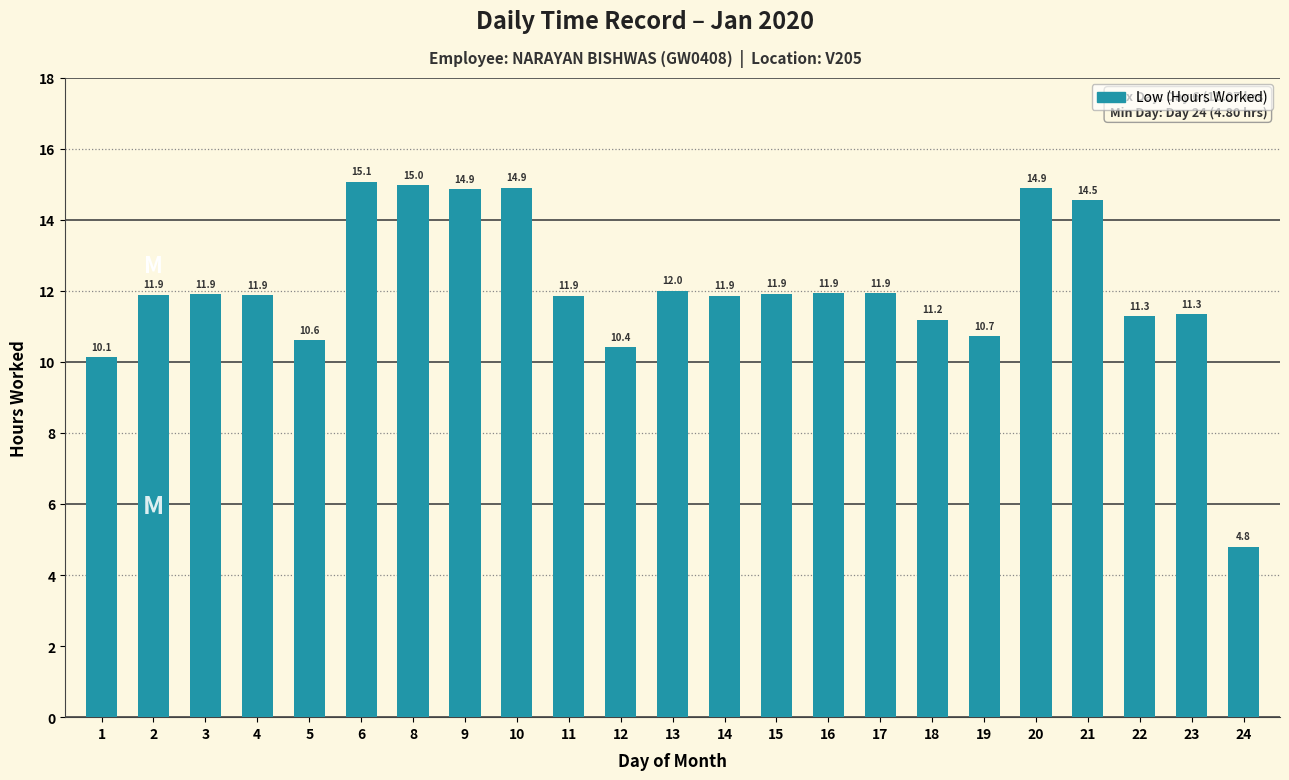

The value at 2 is 11.9. True or false?

True